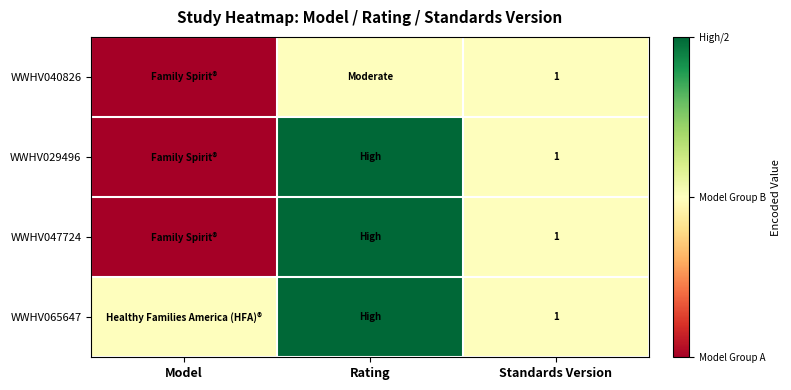

The WWHV029496 series shows 1 at Standards Version. True or false?

True